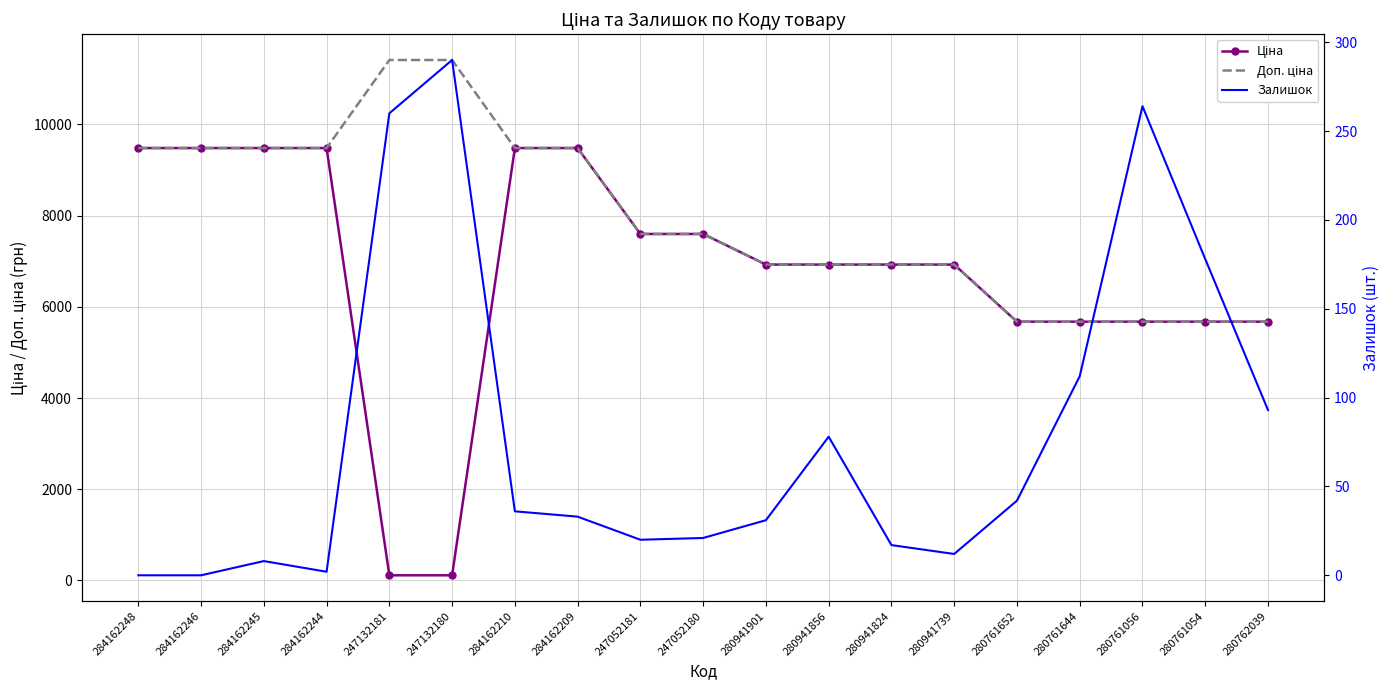

What is the value of the Ціна point at the 8th from the left?

9480.1